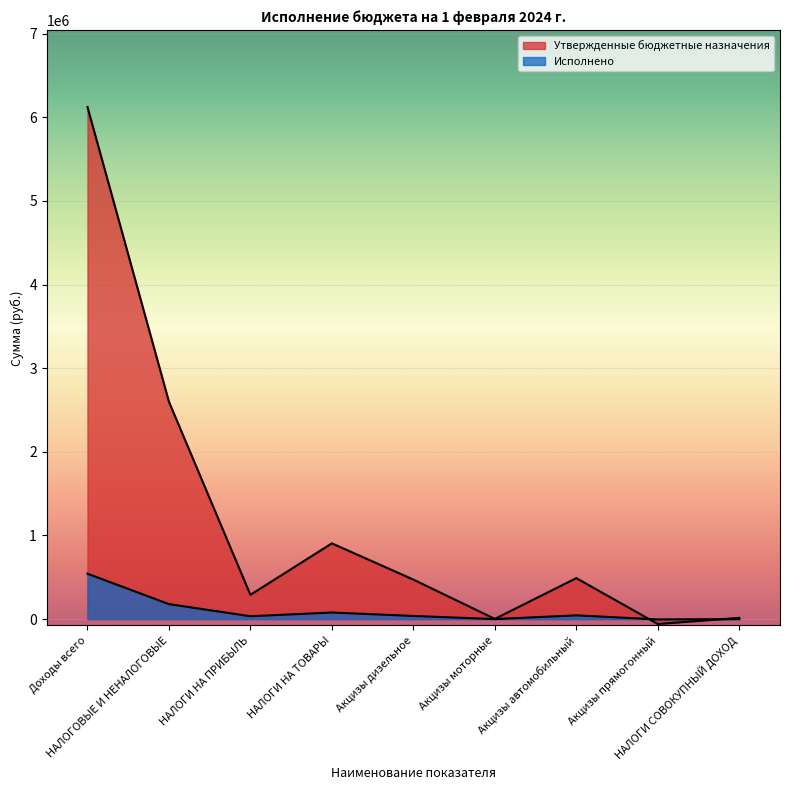

Which has a higher value, НАЛОГОВЫЕ И НЕНАЛОГОВЫЕ or НАЛОГИ СОВОКУПНЫЙ ДОХОД?

НАЛОГОВЫЕ И НЕНАЛОГОВЫЕ